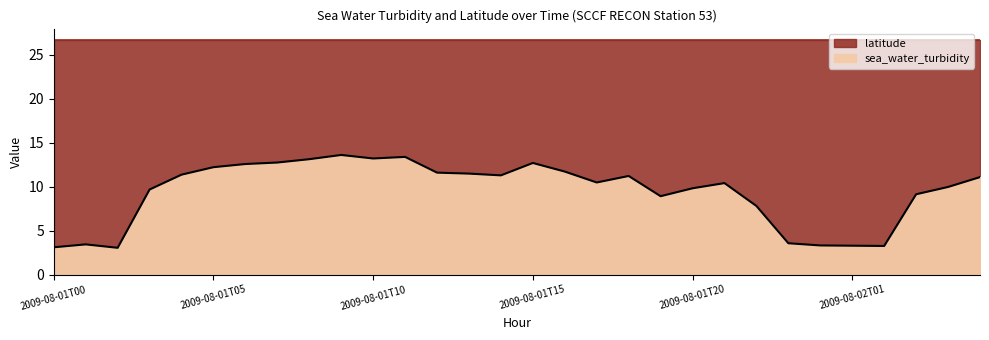

Reading left to right, what are all the values shown in this chart?

2009-08-01T00=3.1	2009-08-01T01=3.4	2009-08-01T02=3.0	2009-08-01T03=9.7	2009-08-01T04=11.4	2009-08-01T05=12.2	2009-08-01T06=12.6	2009-08-01T07=12.8	2009-08-01T08=13.1	2009-08-01T09=13.6	2009-08-01T10=13.2	2009-08-01T11=13.4	2009-08-01T12=11.6	2009-08-01T13=11.5	2009-08-01T14=11.3	2009-08-01T15=12.7	2009-08-01T16=11.7	2009-08-01T17=10.5	2009-08-01T18=11.2	2009-08-01T19=8.9	2009-08-01T20=9.8	2009-08-01T21=10.4	2009-08-01T22=7.8	2009-08-01T23=3.6	2009-08-02T00=3.3	2009-08-02T01=3.3	2009-08-02T02=3.3	2009-08-02T03=9.1	2009-08-02T04=10.0	2009-08-02T05=11.1